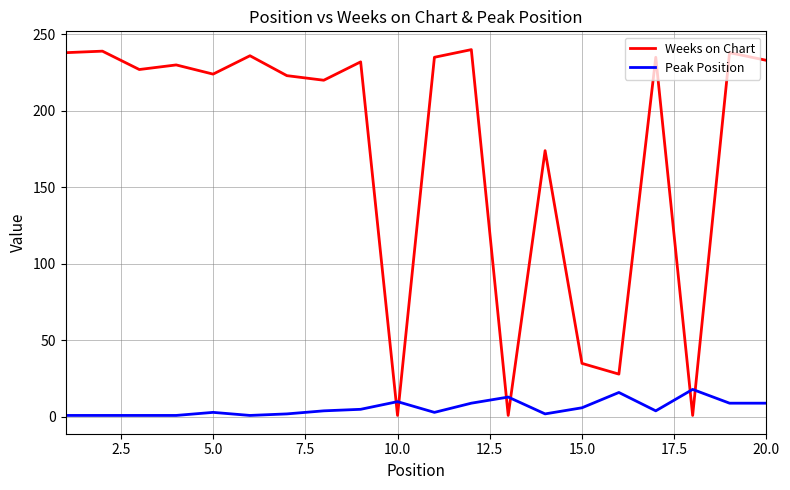

What is the maximum value shown in the chart?

240